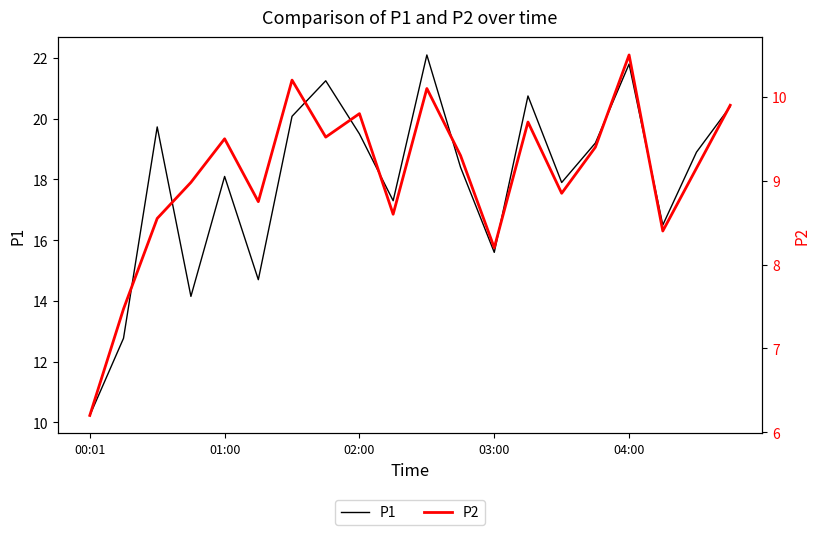

What is the minimum value for P1?

10.2